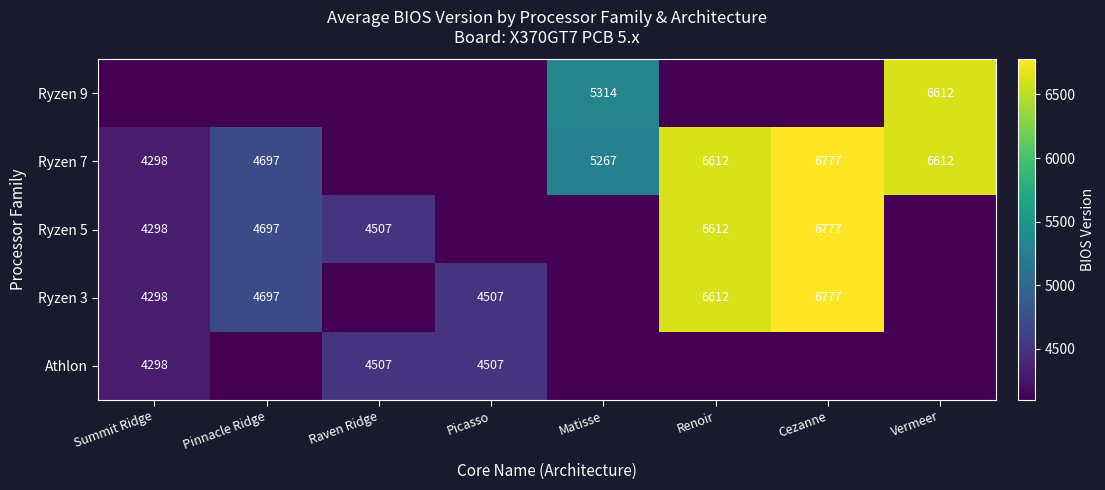

What is the smallest value displayed?

3998